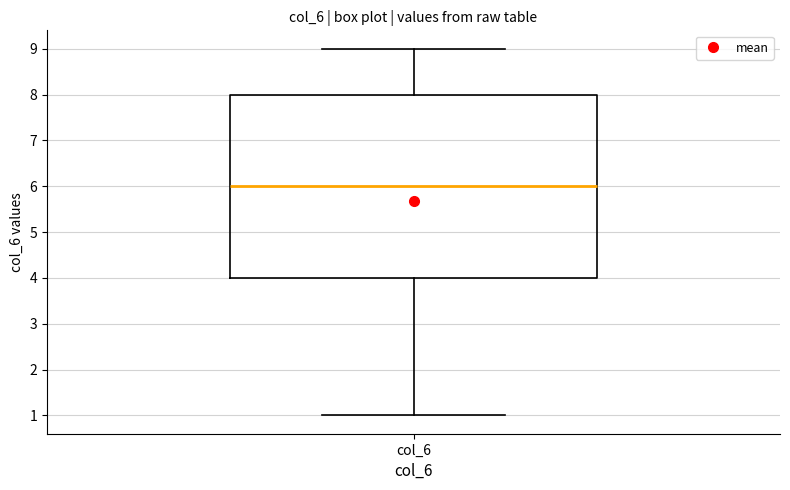

Where does the median line of the box for col_6 sit on the y-axis? The values are not printed on the chart, so give them approximately, as read against the axis.

6